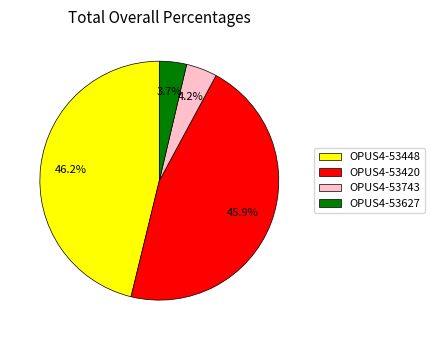

Does any single category account for the majority?

No